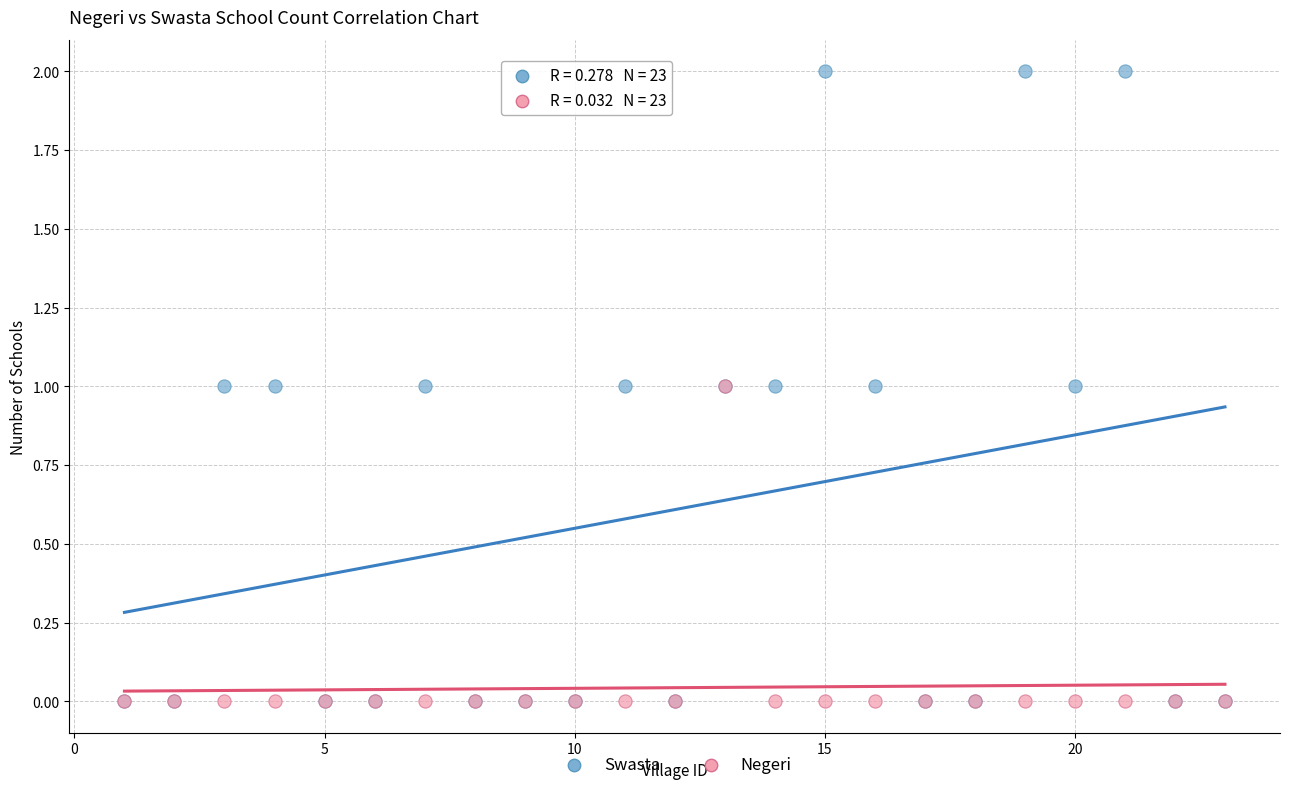

What are all the series names shown in the legend?

Swasta, Negeri